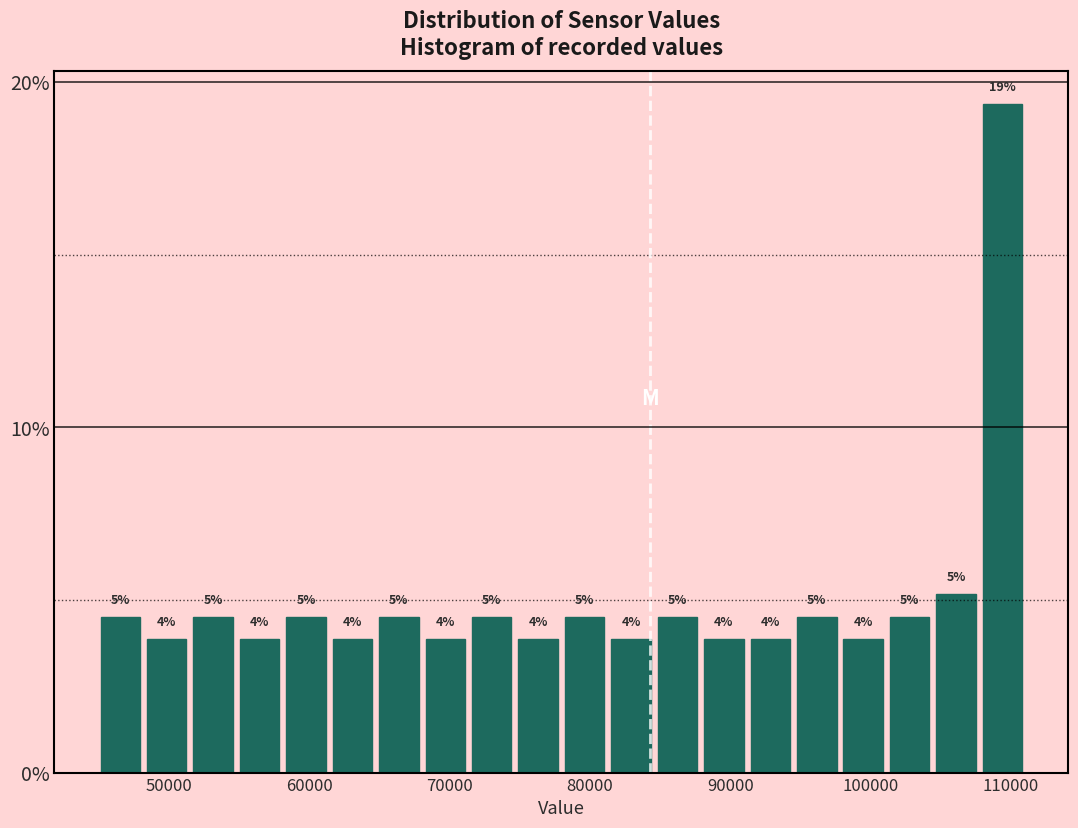

Read against the x-axis, roughly where is the centre of the tallest bar?

109000